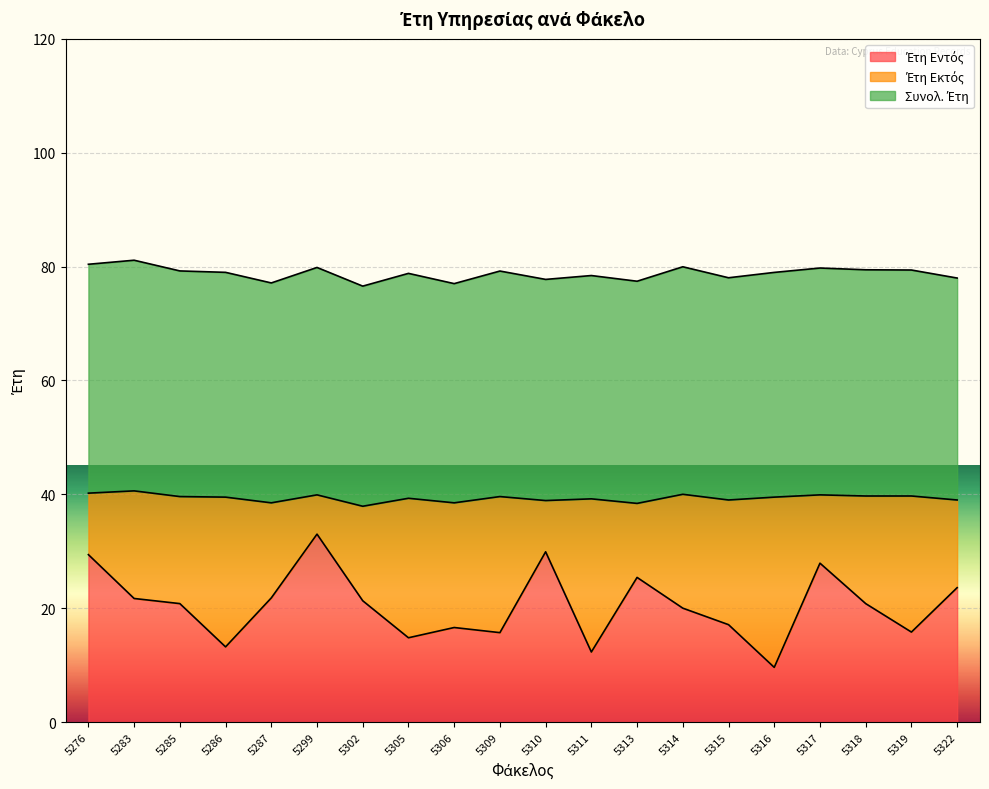

What is the total value across all series at 5276?

80.4